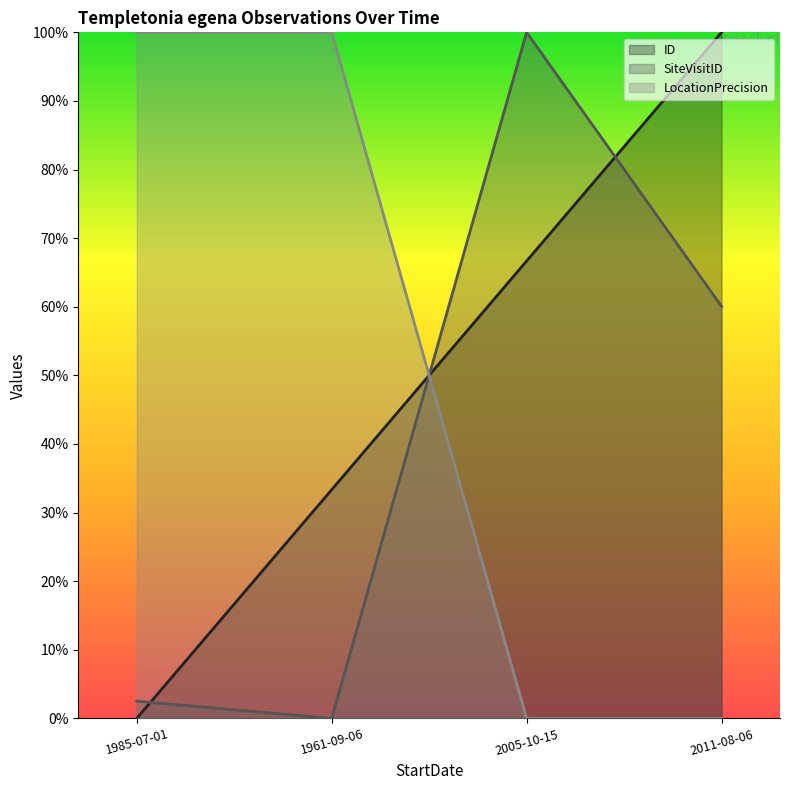

Reading right to left, list all the values displayed in this chart.

ID: 1.0	0.7	0.3	0.0
SiteVisitID: 0.6	1.0	0.0	0.0
LocationPrecision: 0.0	0.0	1.0	1.0